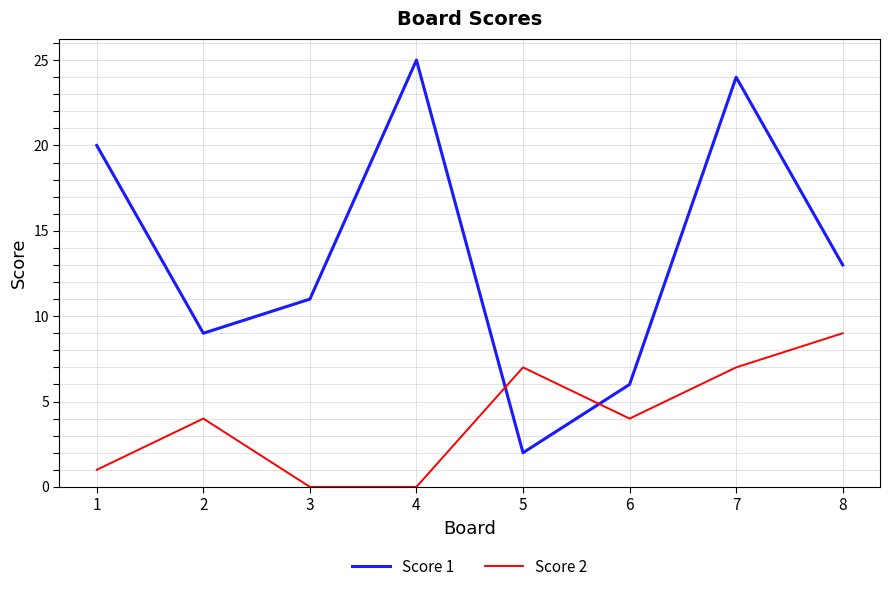

Is it true that Score 2 equals 2 at 8?

False